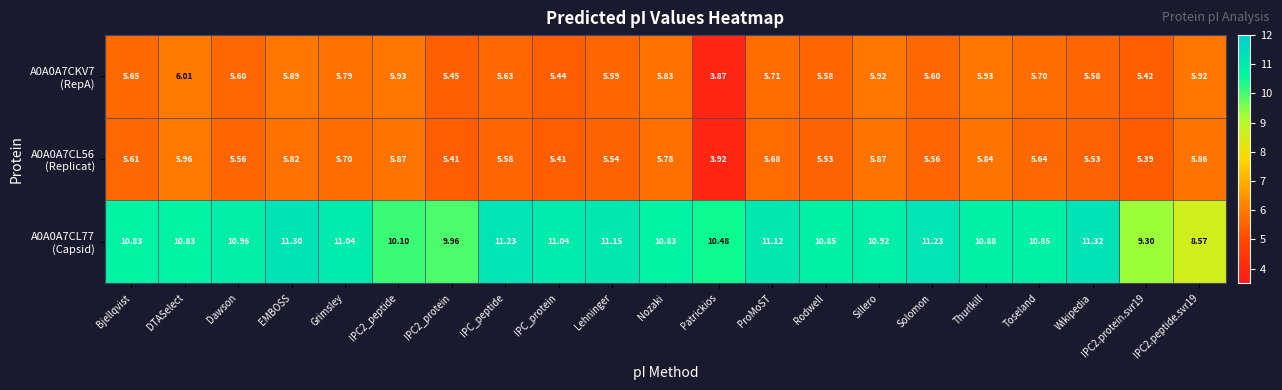

Which label corresponds to the smallest value in the chart?

Patrickios